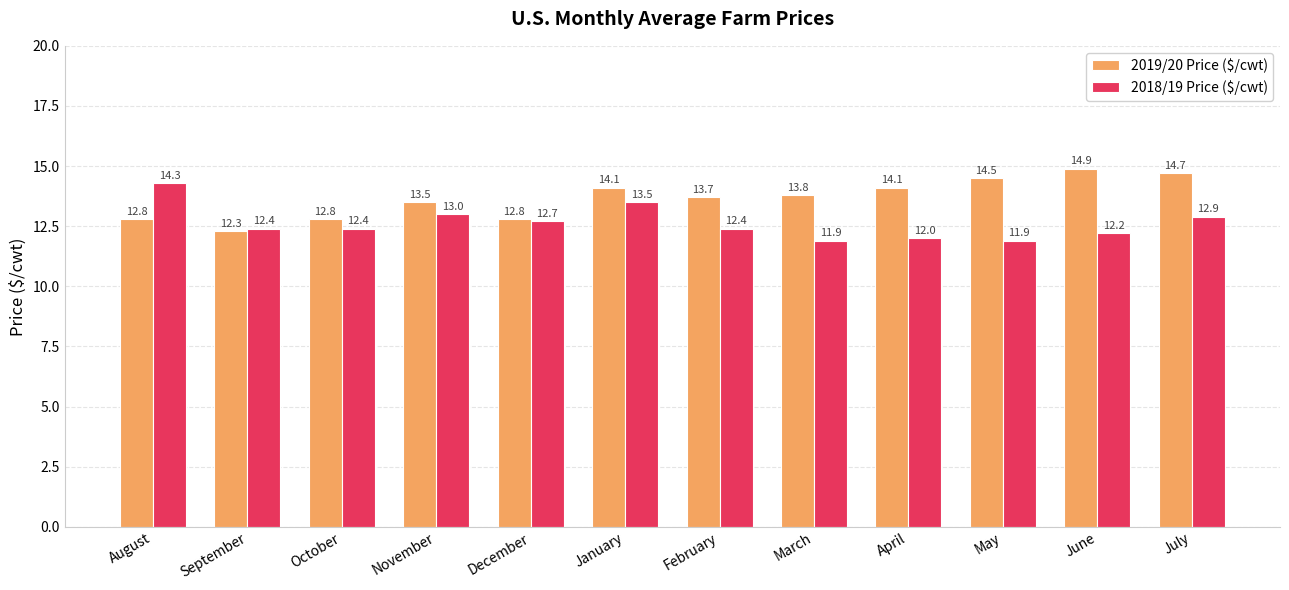

Reading right to left, what are all the values shown in this chart?

2019/20 Price ($/cwt): July=14.7	June=14.9	May=14.5	April=14.1	March=13.8	February=13.7	January=14.1	December=12.8	November=13.5	October=12.8	September=12.3	August=12.8
2018/19 Price ($/cwt): July=12.9	June=12.2	May=11.9	April=12.0	March=11.9	February=12.4	January=13.5	December=12.7	November=13.0	October=12.4	September=12.4	August=14.3